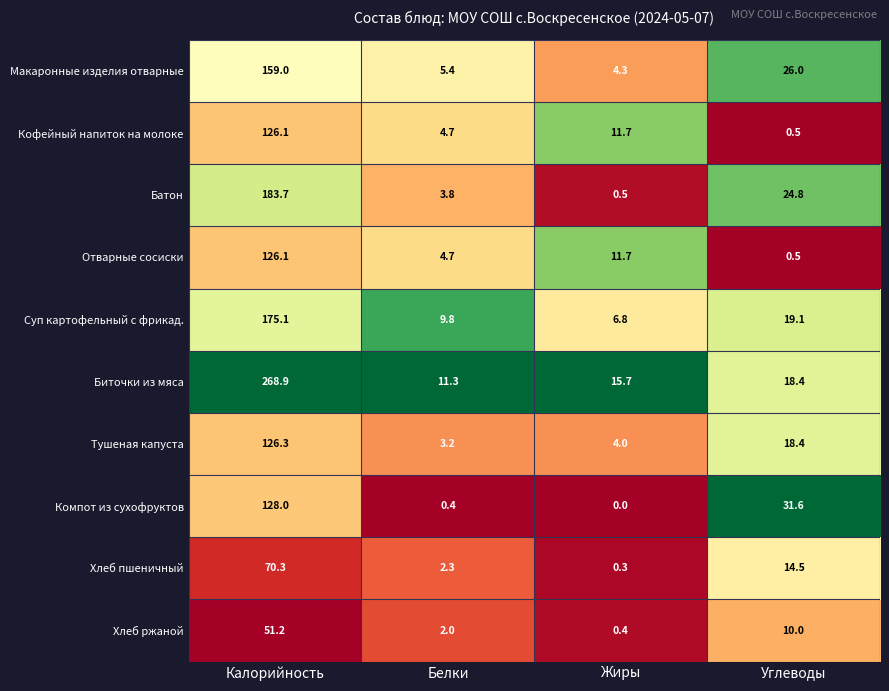

At which label is Компот из сухофруктов closest to 64?

Углеводы